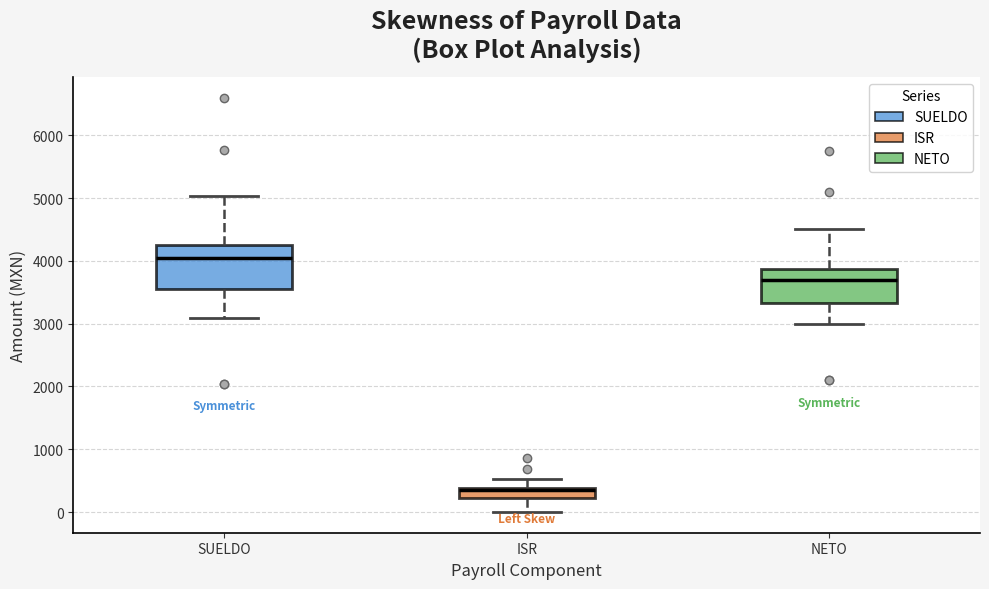

Comparing the boxes themselves (not the whiskers), which one is the tallest?

SUELDO